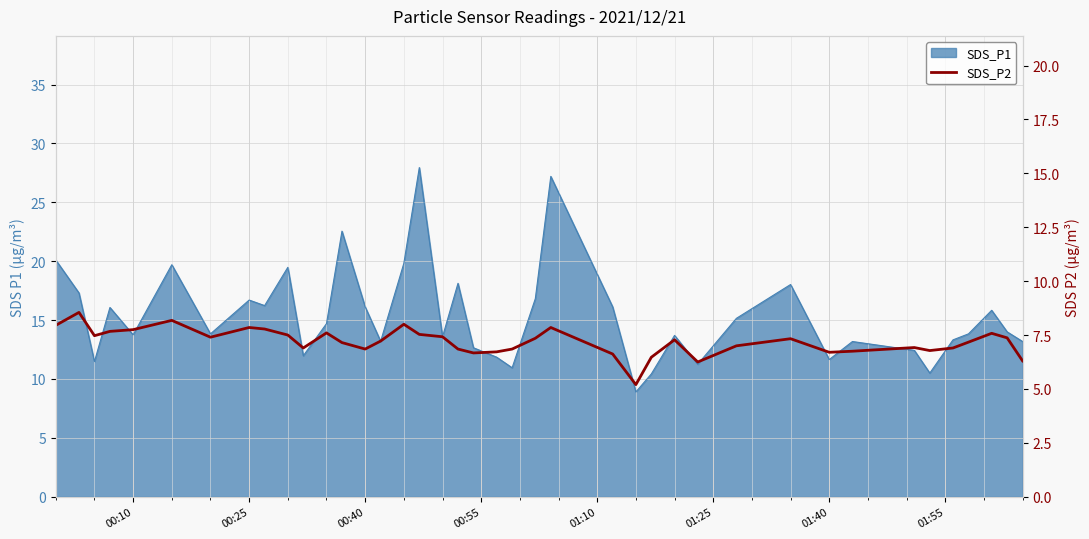

Reading left to right, extract all data points from this chart.

8.0	8.6	7.5	7.7	7.8	8.2	7.4	7.8	7.8	7.5	6.9	7.6	7.2	6.8	7.2	8.0	7.5	7.4	6.8	6.7	6.7	6.8	7.3	7.8	6.6	5.2	6.5	7.3	6.2	7.0	7.3	6.7	6.8	6.9	6.8	6.9	7.2	7.6	7.4	6.3